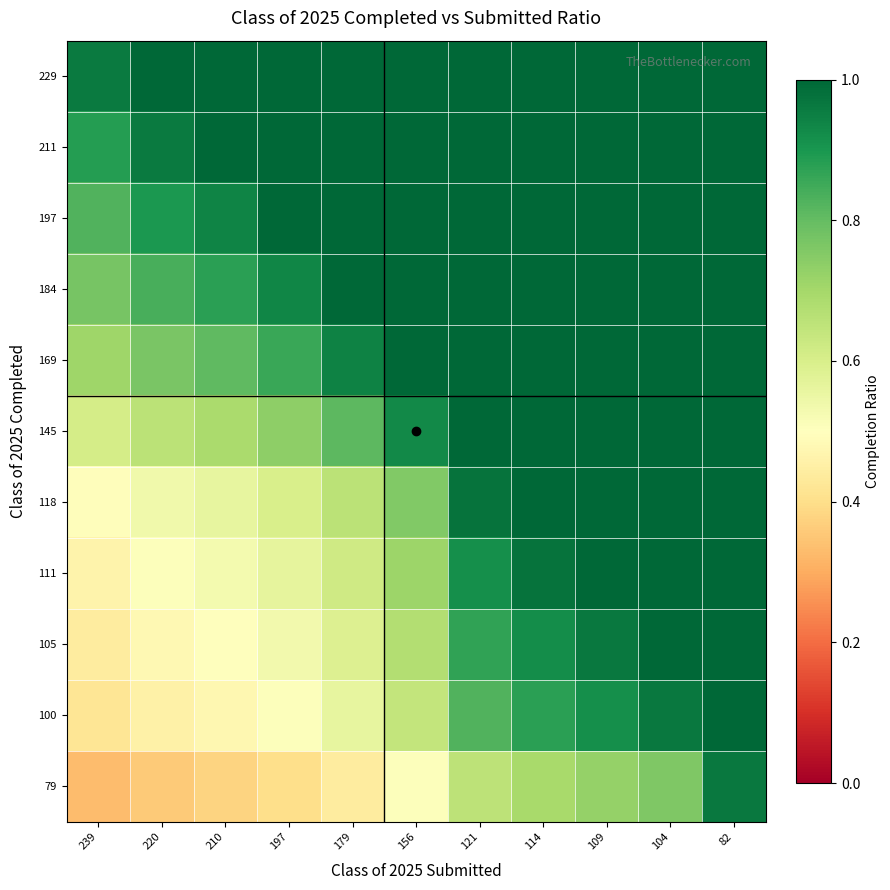

Reading left to right, list all the values displayed in this chart.

229: 239=1.0	220=1.0	210=1.1	197=1.2	179=1.3	156=1.5	121=1.9	114=2.0	109=2.1	104=2.2	82=2.8
211: 239=0.9	220=1.0	210=1.0	197=1.1	179=1.2	156=1.4	121=1.7	114=1.9	109=1.9	104=2.0	82=2.6
197: 239=0.8	220=0.9	210=0.9	197=1.0	179=1.1	156=1.3	121=1.6	114=1.7	109=1.8	104=1.9	82=2.4
184: 239=0.8	220=0.8	210=0.9	197=0.9	179=1.0	156=1.2	121=1.5	114=1.6	109=1.7	104=1.8	82=2.2
169: 239=0.7	220=0.8	210=0.8	197=0.9	179=0.9	156=1.1	121=1.4	114=1.5	109=1.6	104=1.6	82=2.1
145: 239=0.6	220=0.7	210=0.7	197=0.7	179=0.8	156=0.9	121=1.2	114=1.3	109=1.3	104=1.4	82=1.8
118: 239=0.5	220=0.5	210=0.6	197=0.6	179=0.7	156=0.8	121=1.0	114=1.0	109=1.1	104=1.1	82=1.4
111: 239=0.5	220=0.5	210=0.5	197=0.6	179=0.6	156=0.7	121=0.9	114=1.0	109=1.0	104=1.1	82=1.4
105: 239=0.4	220=0.5	210=0.5	197=0.5	179=0.6	156=0.7	121=0.9	114=0.9	109=1.0	104=1.0	82=1.3
100: 239=0.4	220=0.5	210=0.5	197=0.5	179=0.6	156=0.6	121=0.8	114=0.9	109=0.9	104=1.0	82=1.2
79: 239=0.3	220=0.4	210=0.4	197=0.4	179=0.4	156=0.5	121=0.7	114=0.7	109=0.7	104=0.8	82=1.0